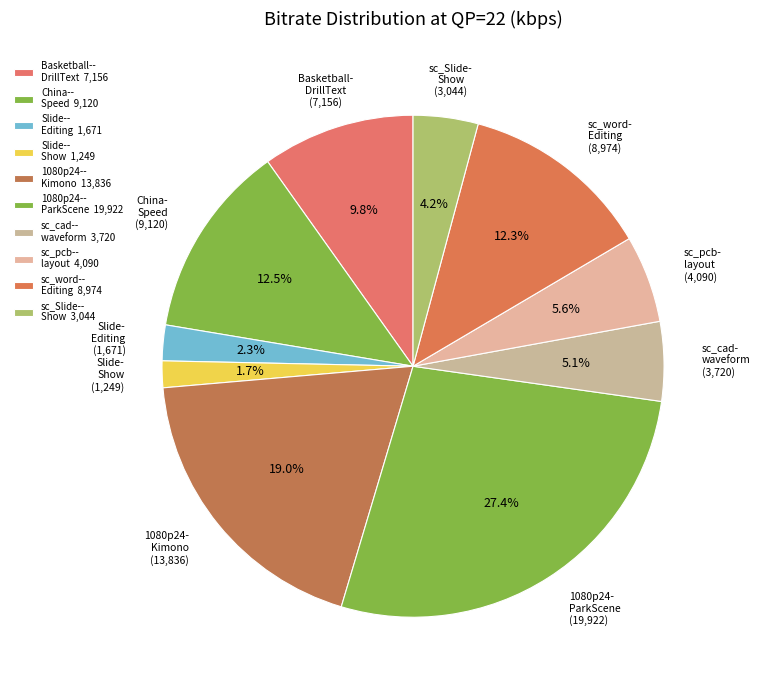

Count the number of slices in the pie.

10